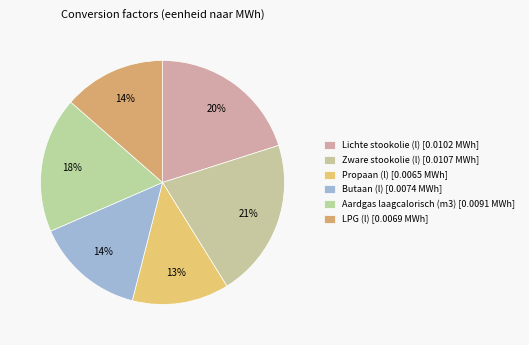

What is the largest slice in the pie chart?

Zware stookolie (l)